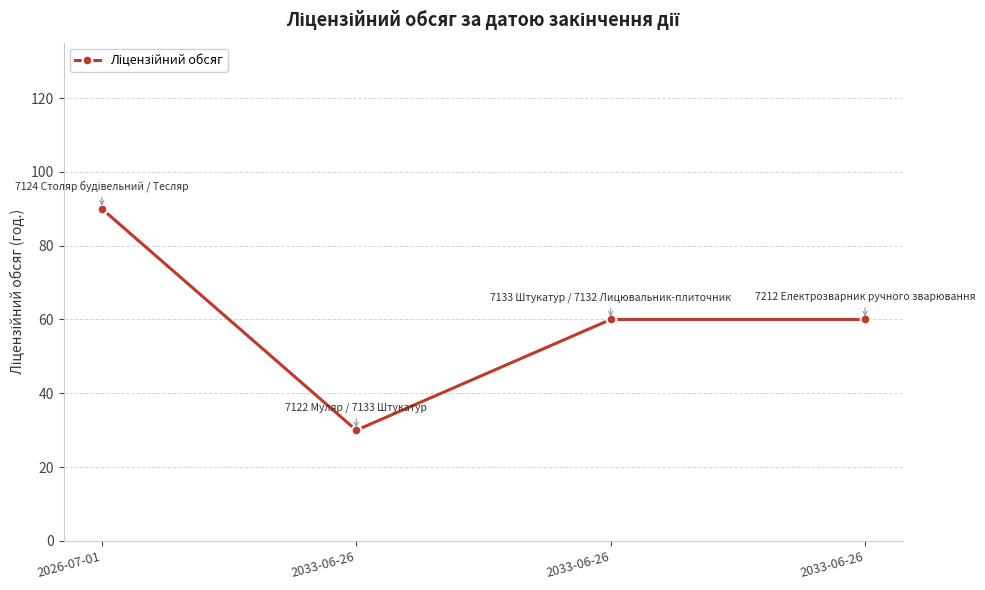

Where is the data nearest to the value 60?

2033-06-26